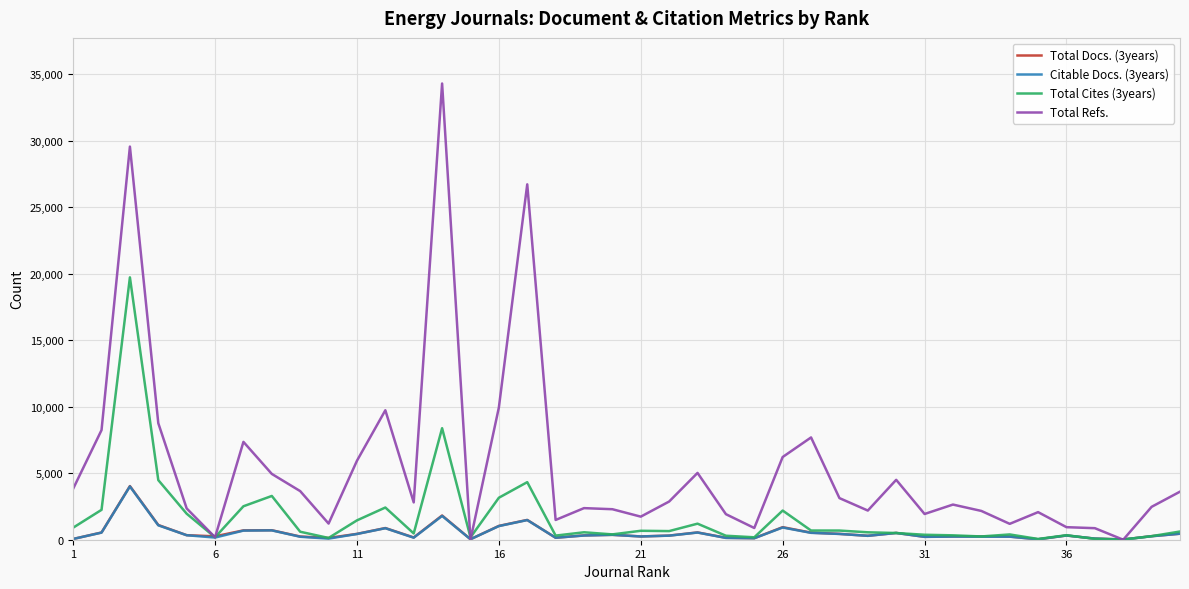

What is the greatest value displayed?

34306